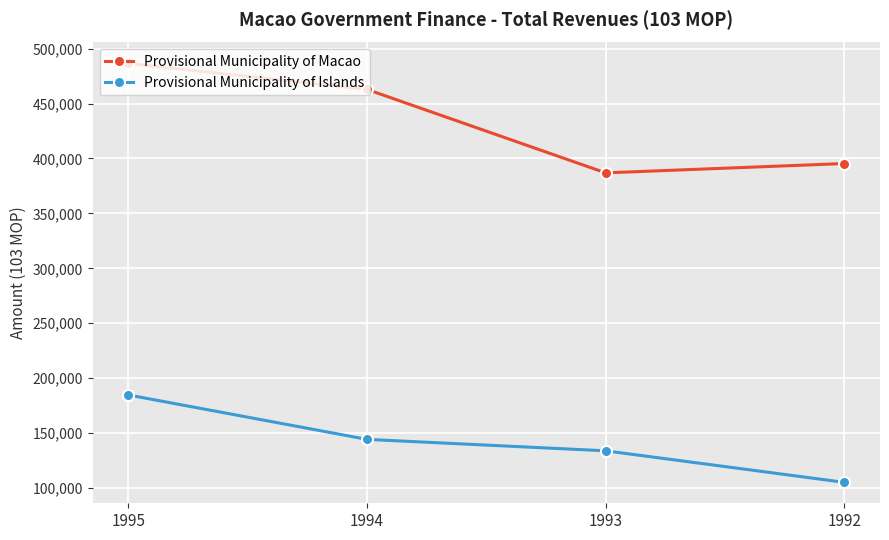

List the series in order of their peak value, lowest first.

Provisional Municipality of Islands, Provisional Municipality of Macao